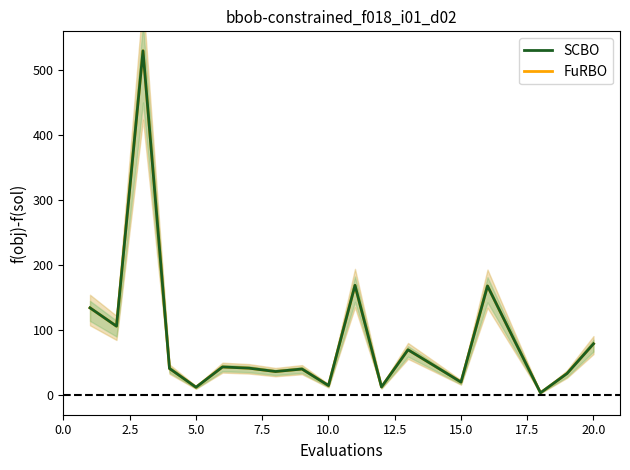

At 0.0, list the series in order from largest to smallest.

FuRBO, SCBO